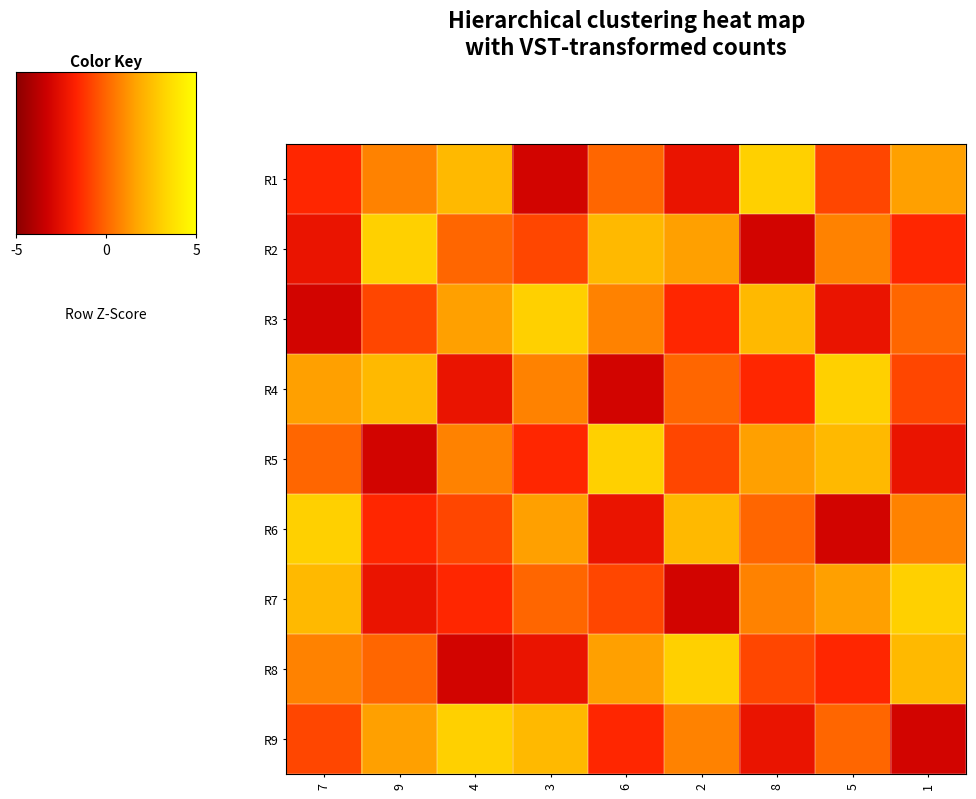

Which label corresponds to the largest value in the chart?

8